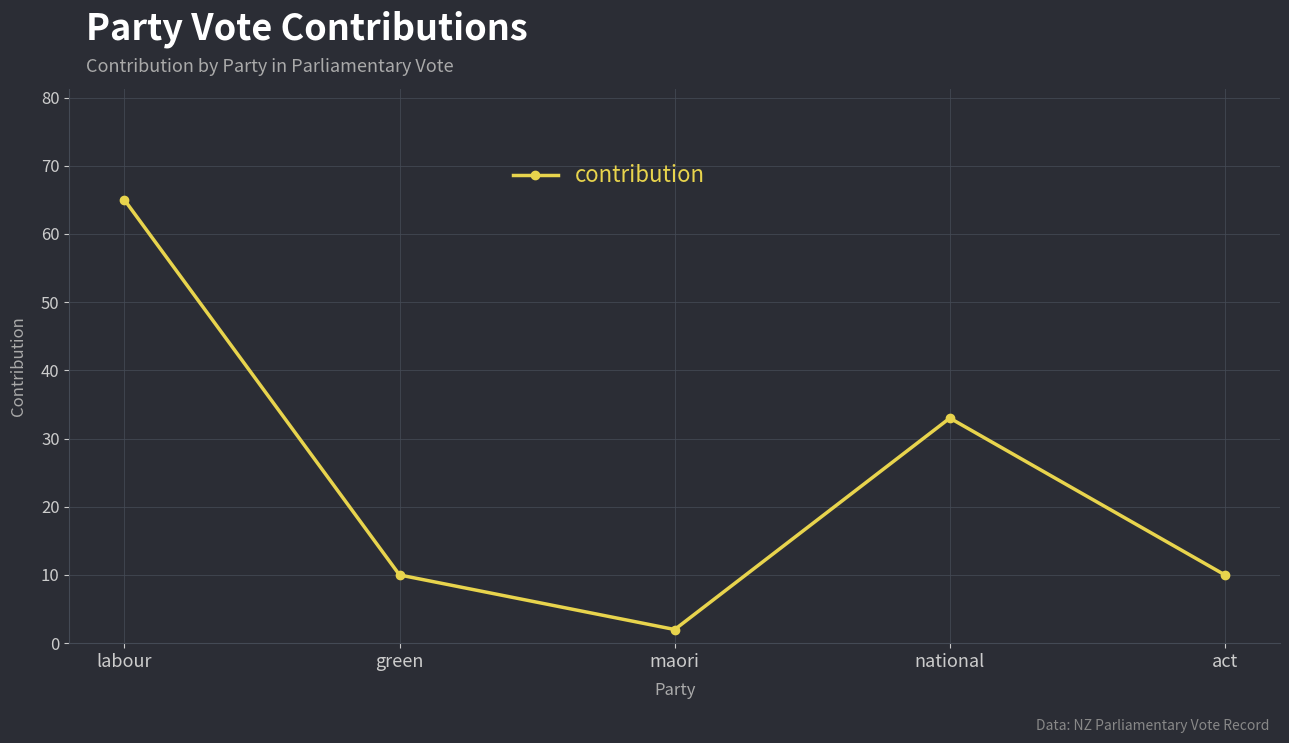

What is the label of the 1st point from the left?

labour